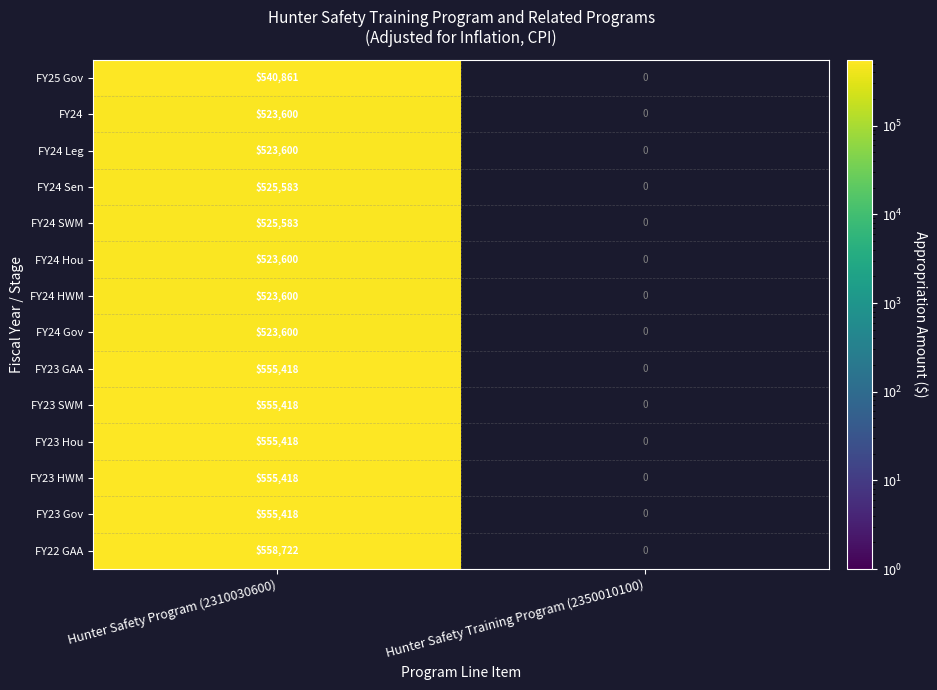

At which category is the sum across all series the highest?

Hunter Safety Program (2310030600)